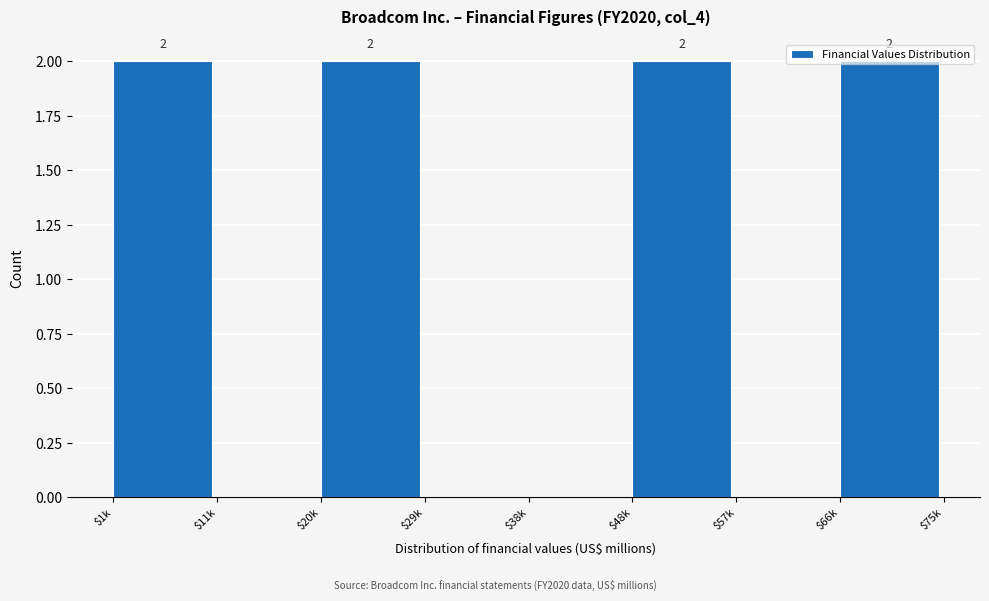

How many values are between 0 and 2?

8